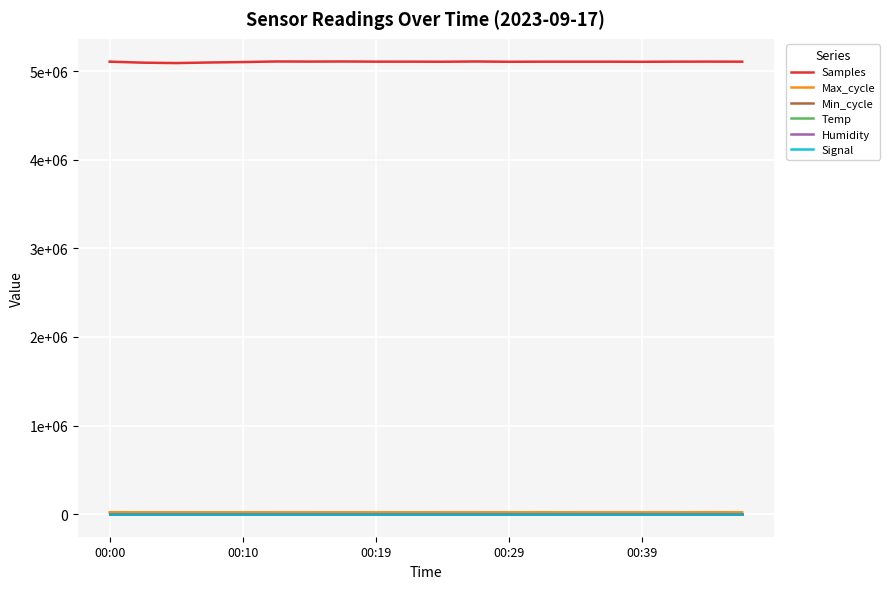

Does the chart have visible grid lines?

Yes